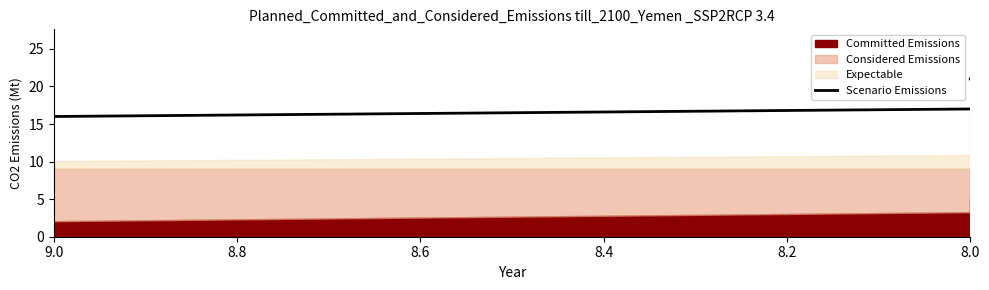

Between 8.2 and 9.0, which is larger?

8.2